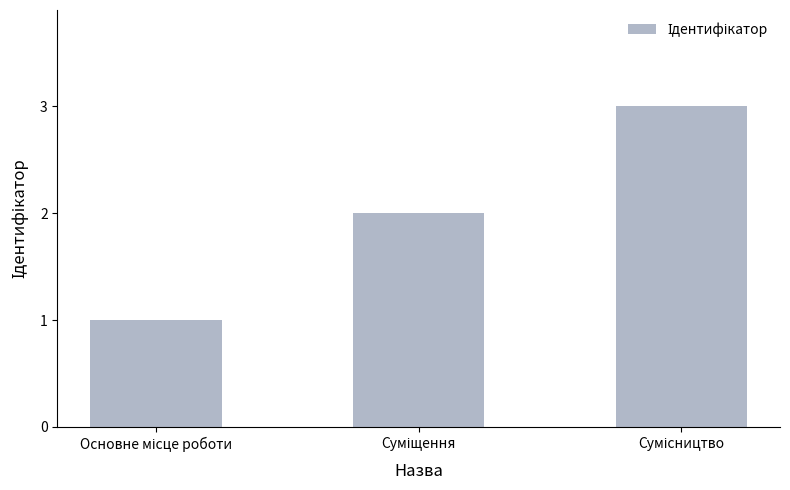

How many values are below 2?

1